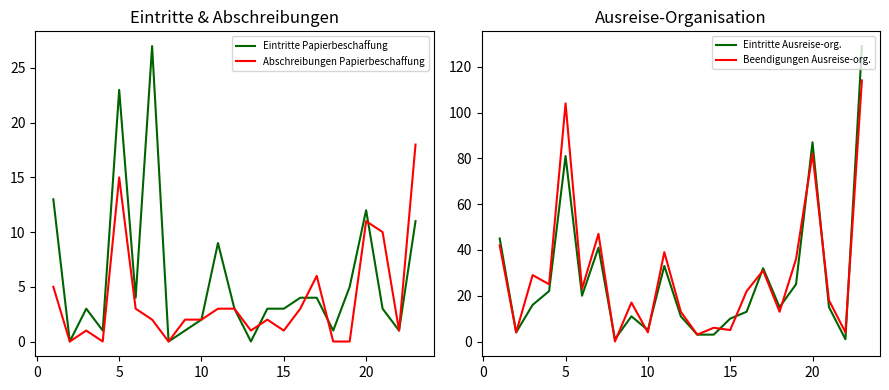

The value of Abschreibungen Papierbeschaffung at 20 is 11. True or false?

True